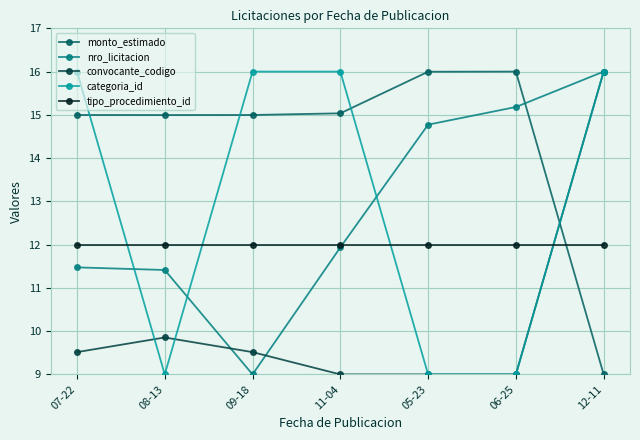

What is the highest value of the convocante_codigo series?

16.0